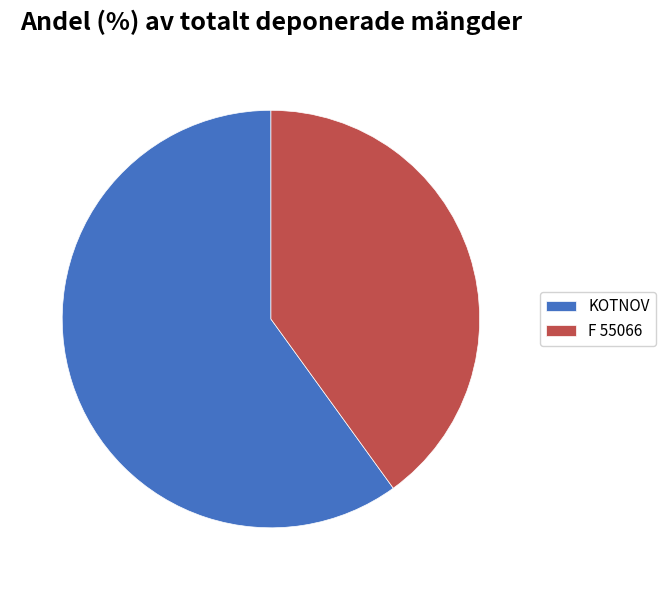

Which slice represents more than half of the pie?

KOTNOV